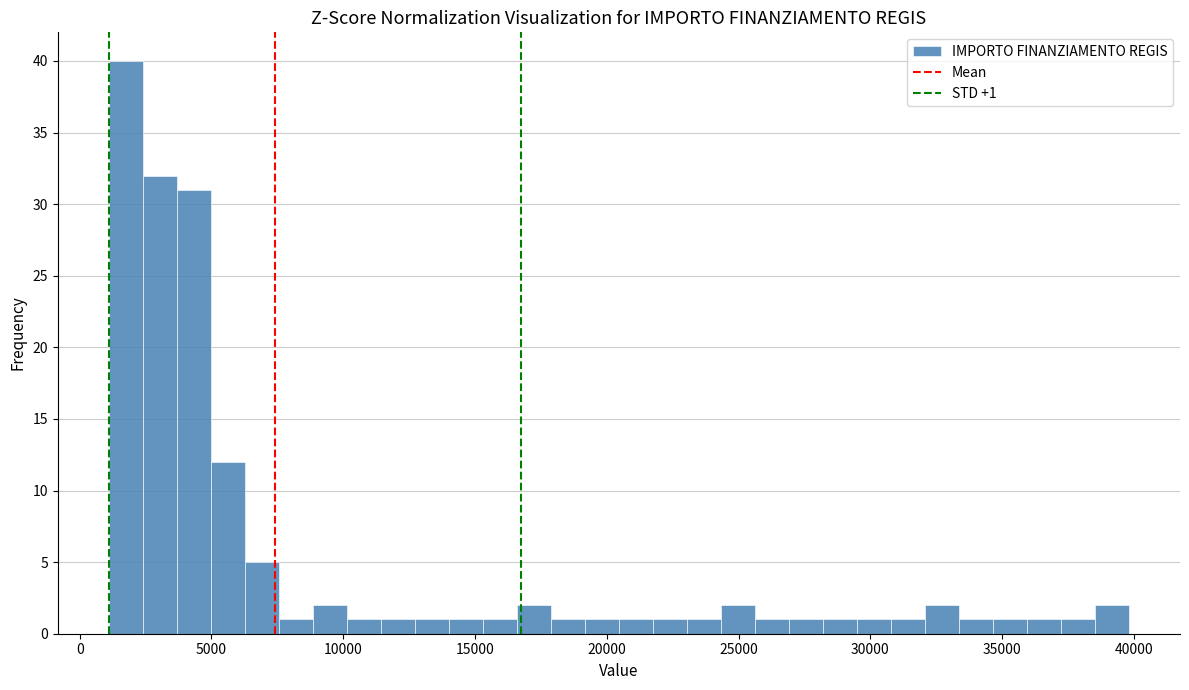

Read against the x-axis, roughly where is the centre of the tallest bar?

2000